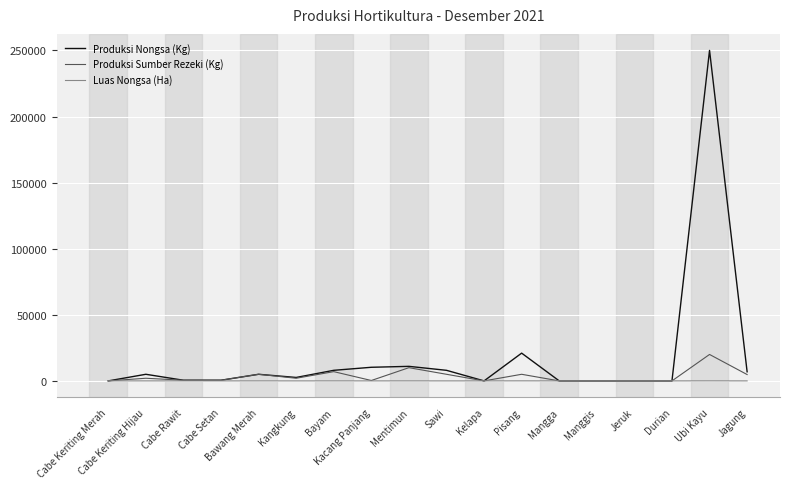

Rank the series by their maximum value, from highest to lowest.

Produksi Nongsa (Kg), Produksi Sumber Rezeki (Kg), Luas Nongsa (Ha)